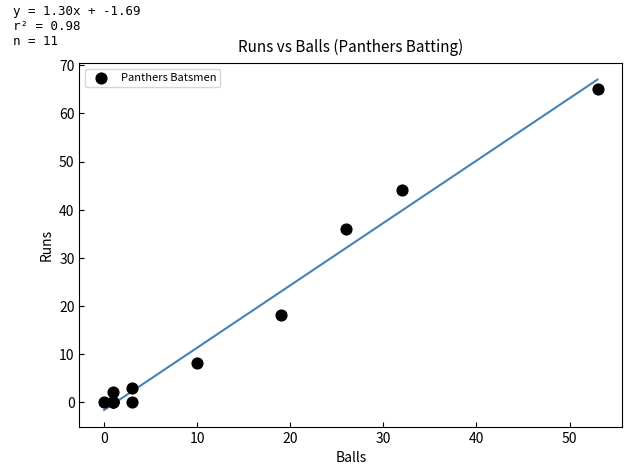

What Y value in the scatter plot is closest to 32?

36